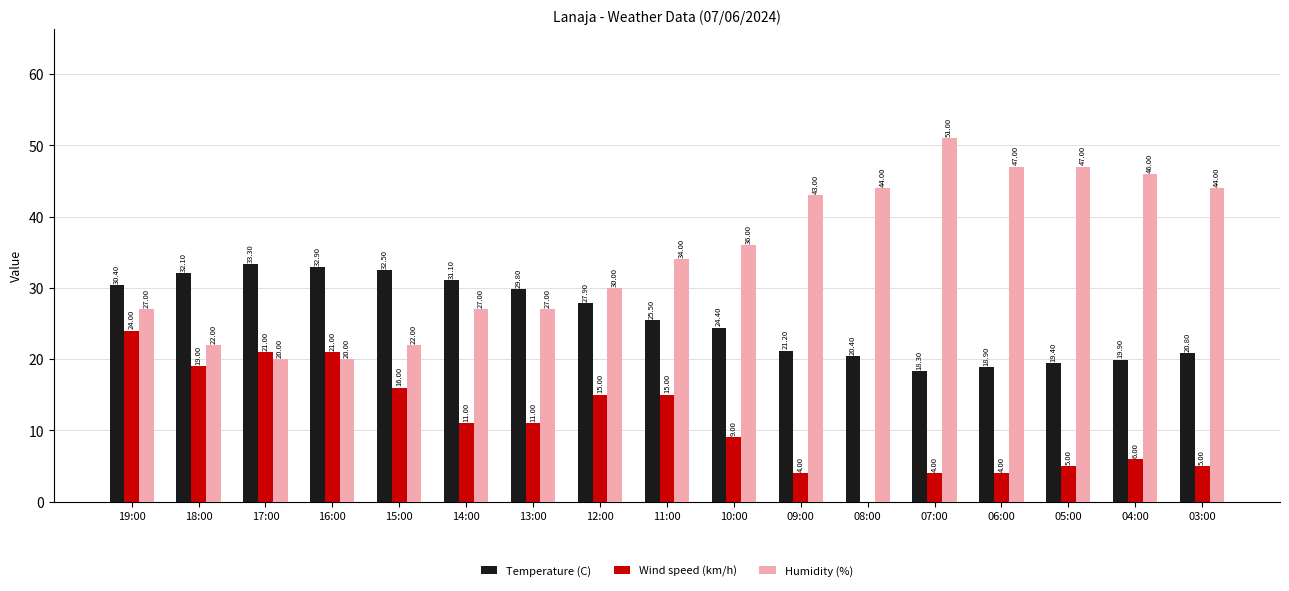

Read the Temperature (C) value at 15:00.

32.5